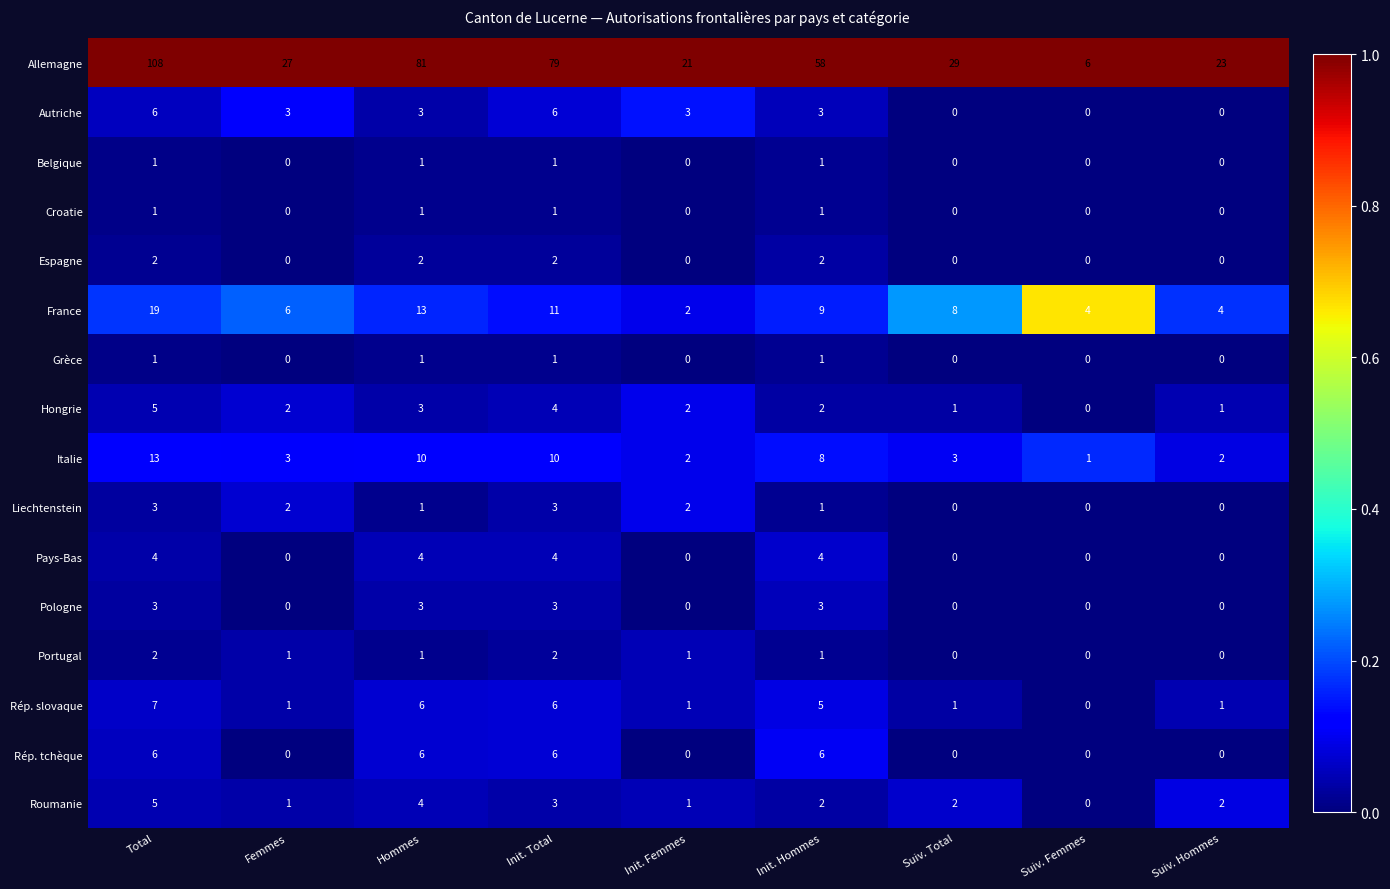

What is the maximum value shown in the chart?

108